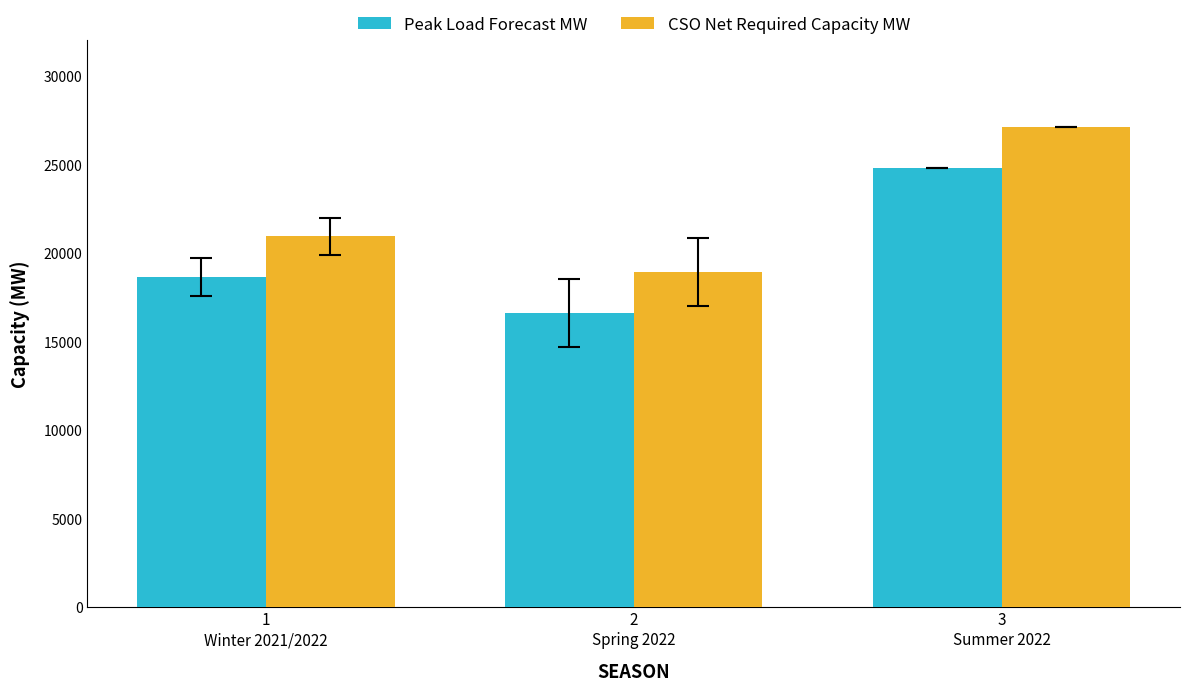

What position from the right is 1
Winter 2021/2022?

3